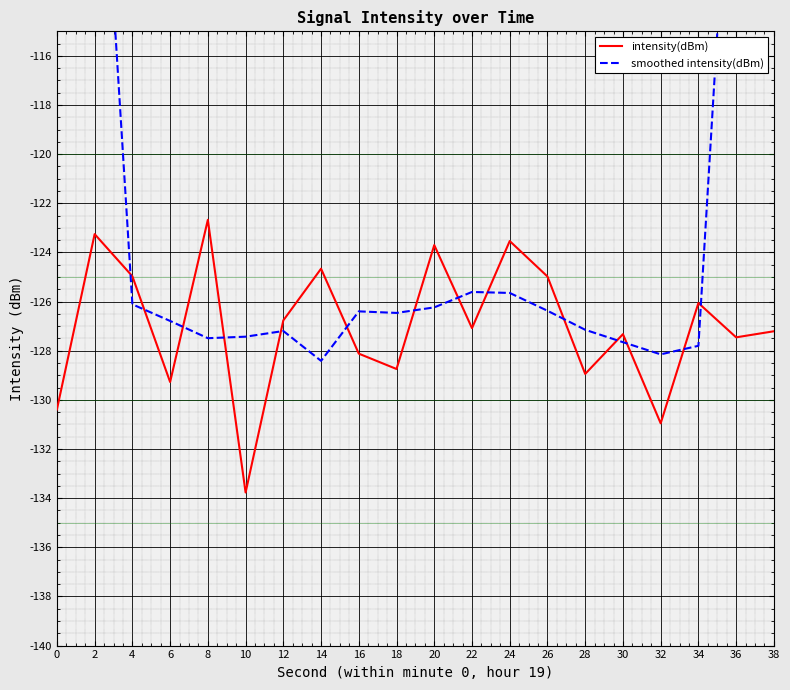

Is the value of intensity(dBm) at 32 greater than the value of smoothed intensity(dBm) at 14?

No